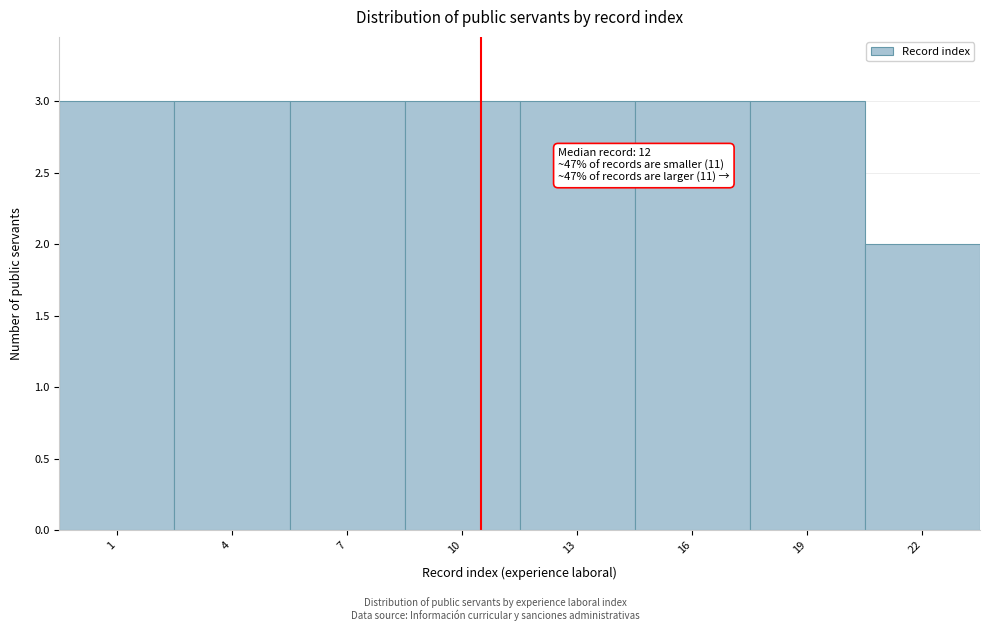

Reading left to right, extract all data points from this chart.

1=3	4=3	7=3	10=3	13=3	16=3	19=3	22=2